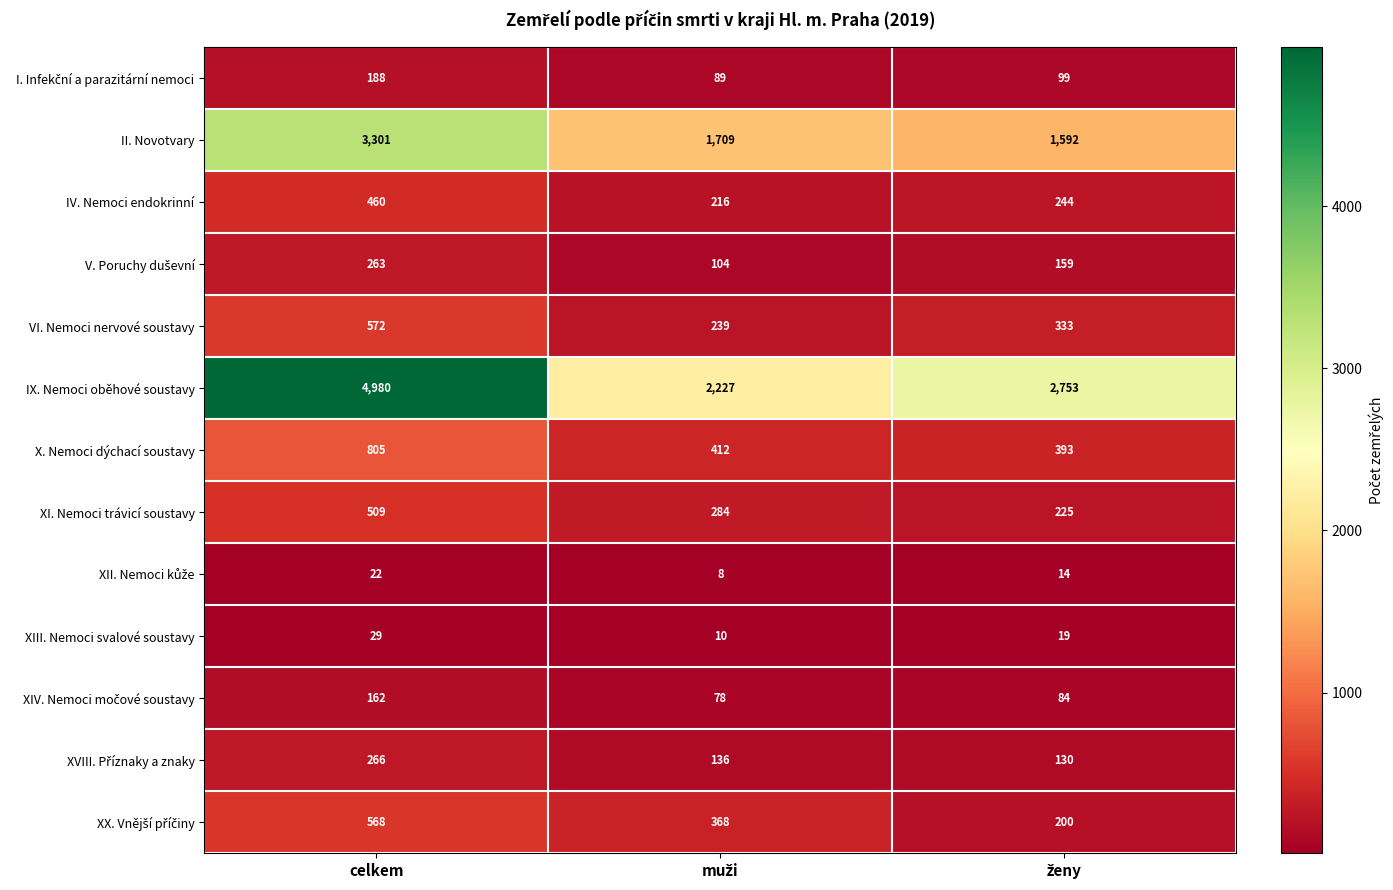

Count the XIII. Nemoci svalové soustavy values in the range 10 to 29.

3